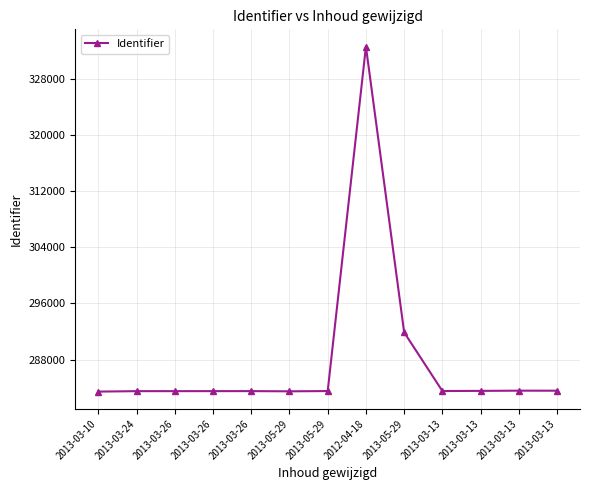

Reading right to left, list all the values displayed in this chart.

283566	283571	283541	283520	291867	332557	283516	283479	283508	283506	283504	283503	283438